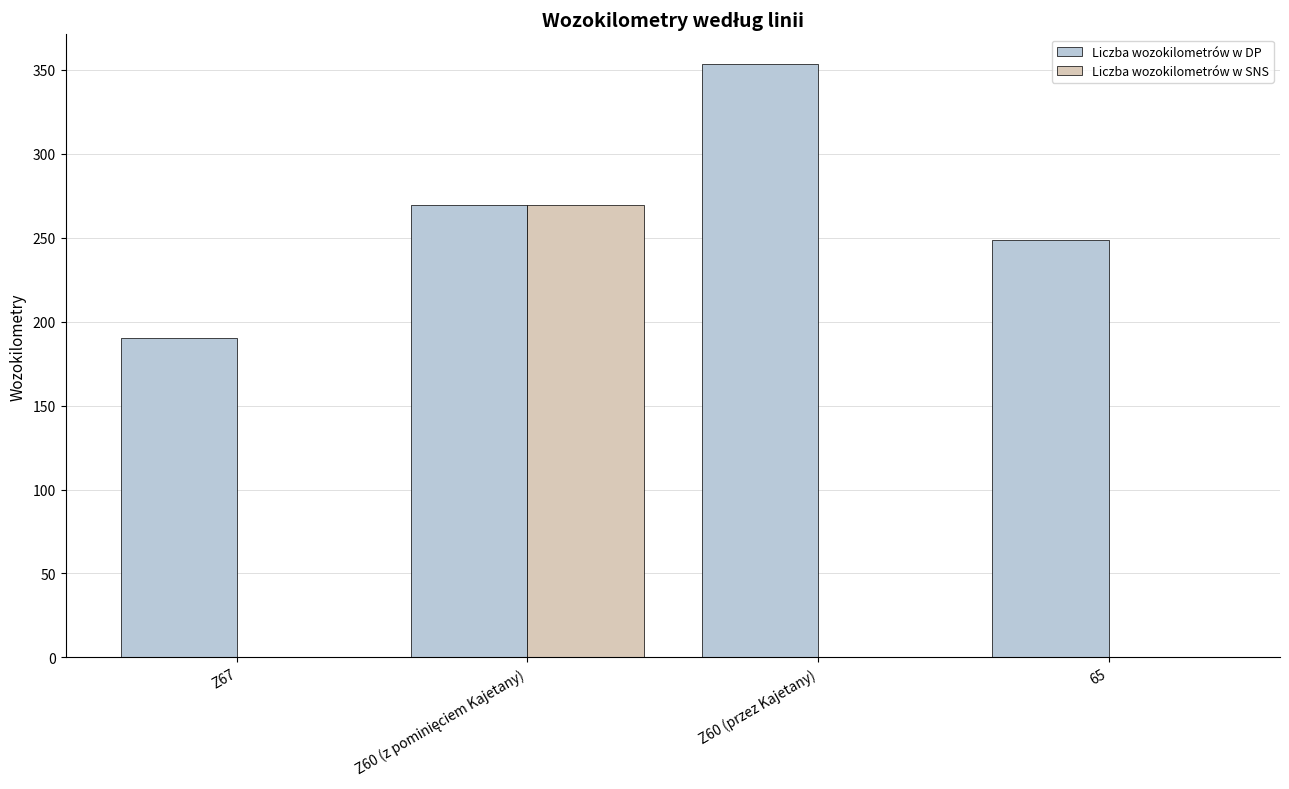

What is the spread (max minus min) of values at Z67?

190.4